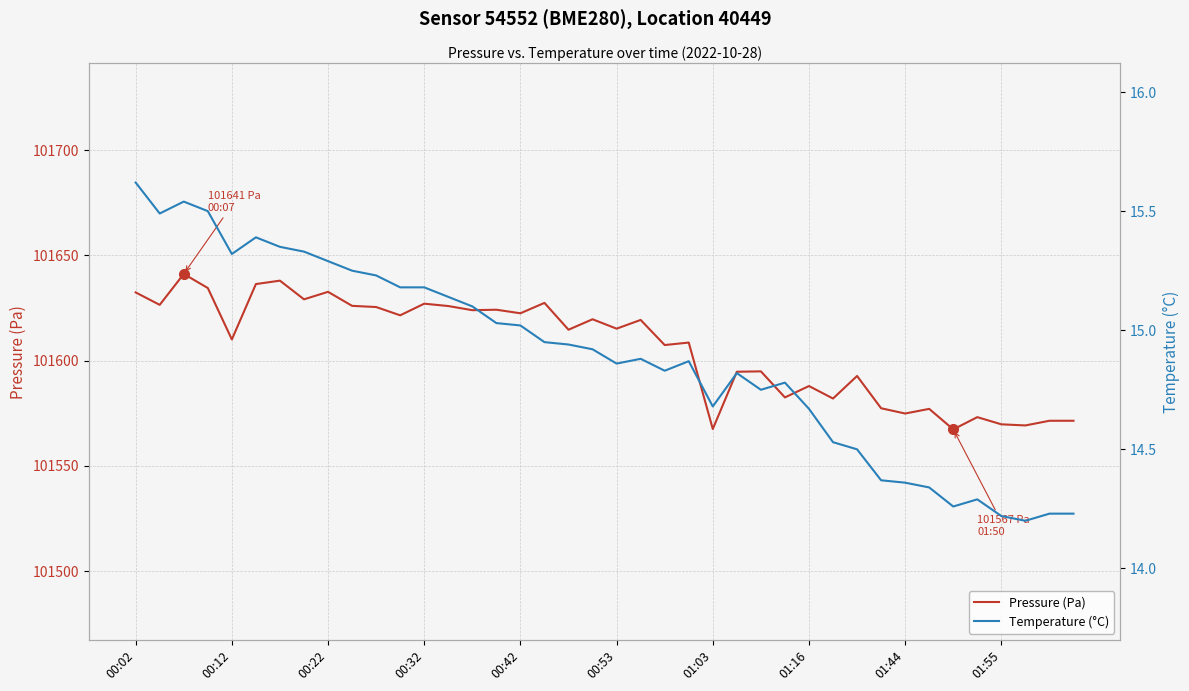

Count the number of categories in the chart.

40